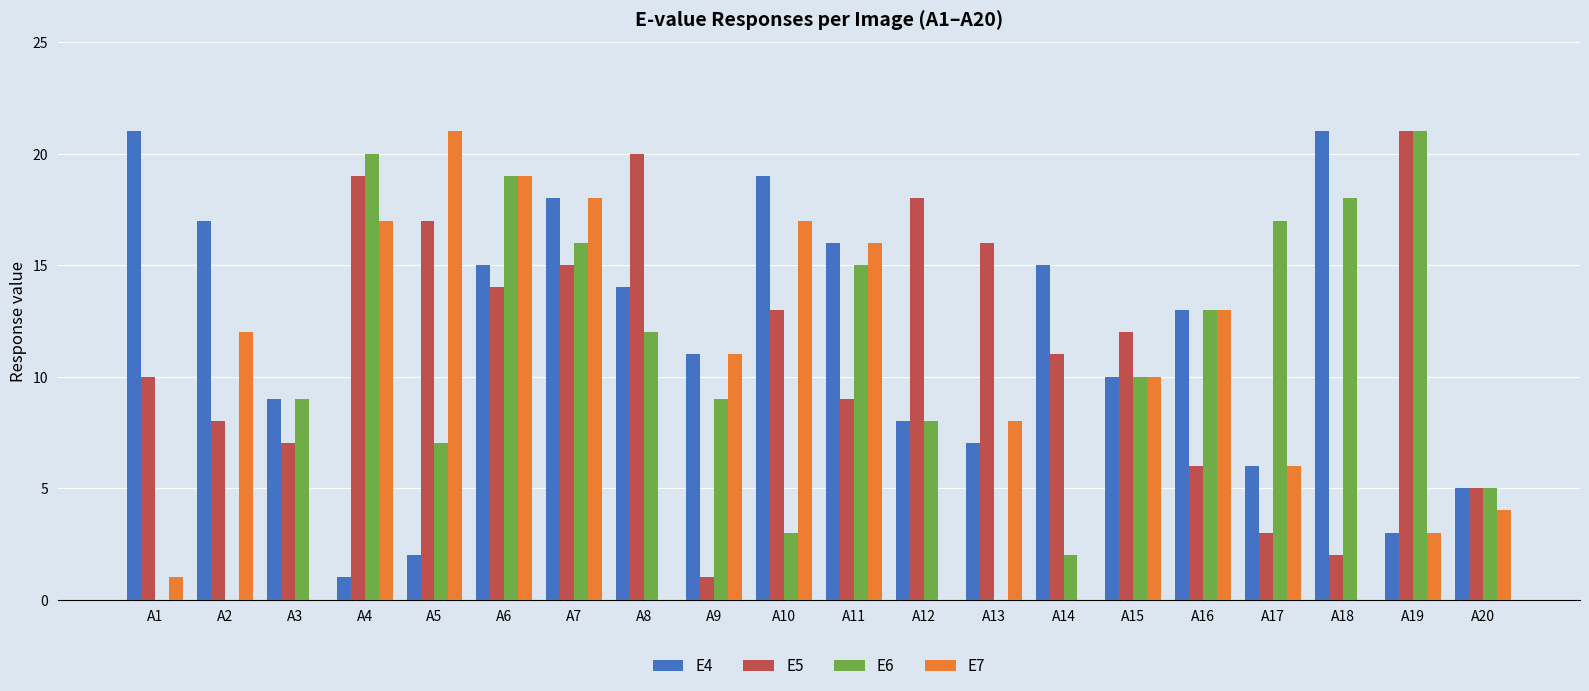

The E7 series shows 11 at A3. True or false?

False